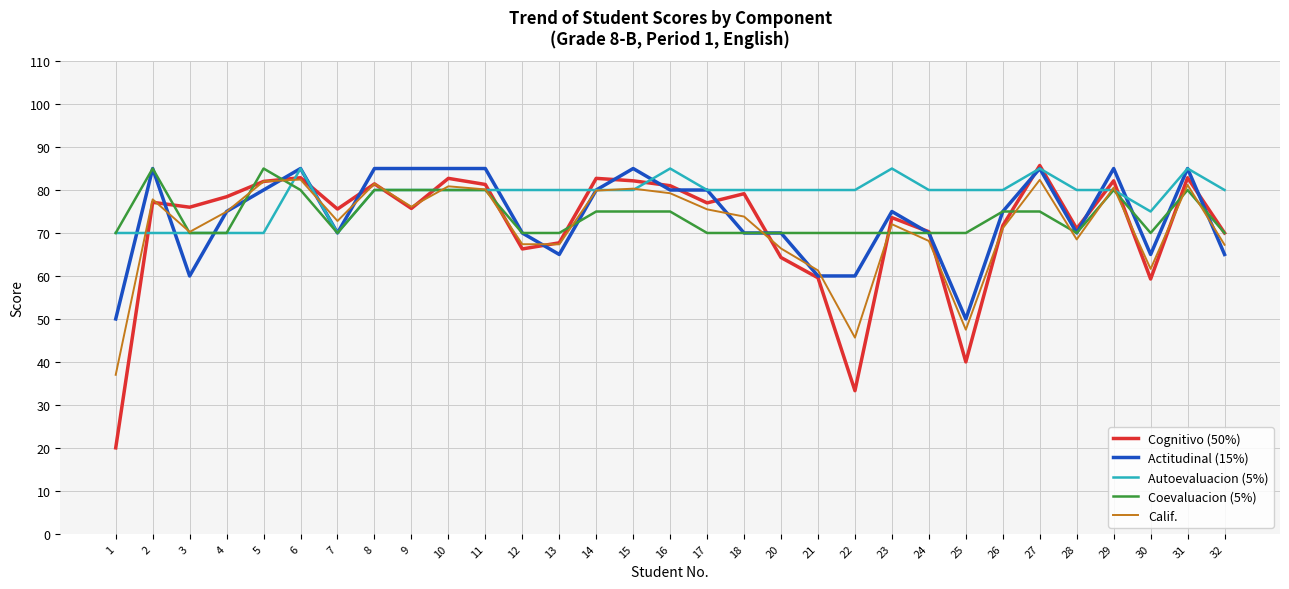

Where does the Actitudinal (15%) series first go above 75?

2